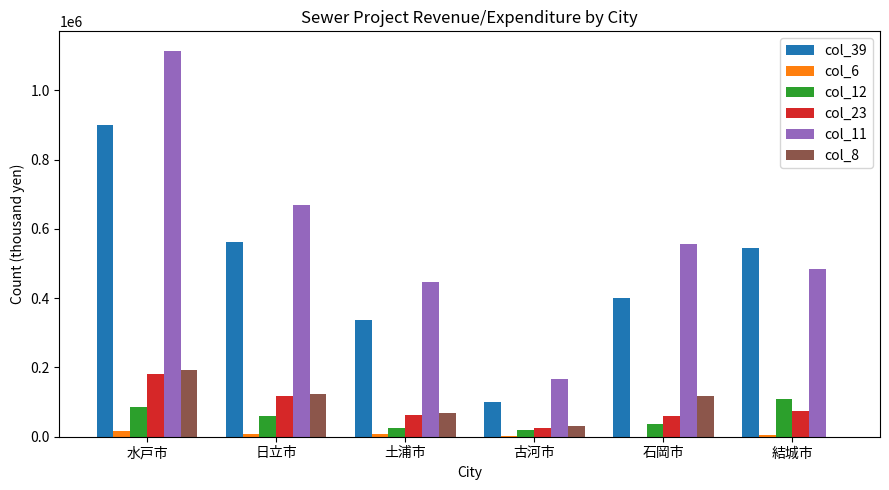

What are all the series names shown in the legend?

col_39, col_6, col_12, col_23, col_11, col_8